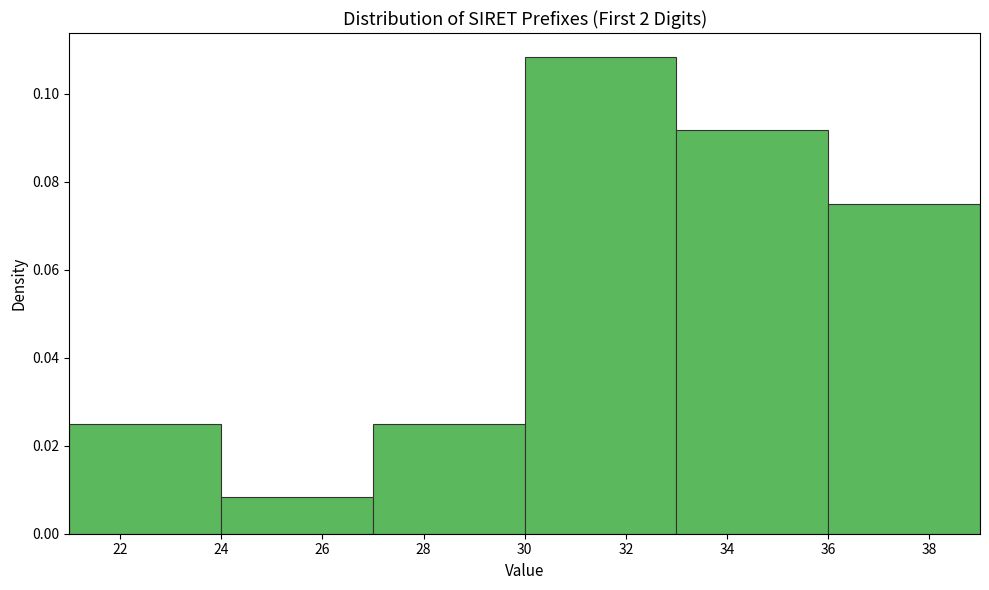

Reading left to right, list every bar in this chart as the range it spans on the x-axis followed by its height. The values are not printed on the chart, so give them approximately, as read against the axis.

21 to 24: 0.026
24 to 27: 0.008
27 to 30: 0.026
30 to 33: 0.108
33 to 36: 0.092
36 to 39: 0.076